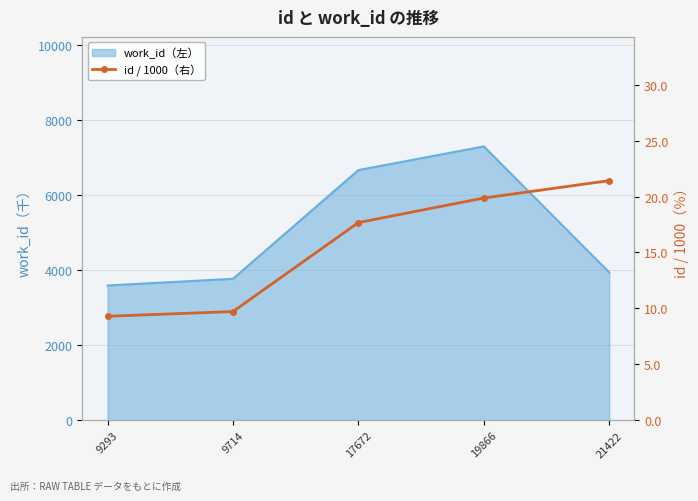

True or false: there are more than 2 points higher than both neighbors.

False